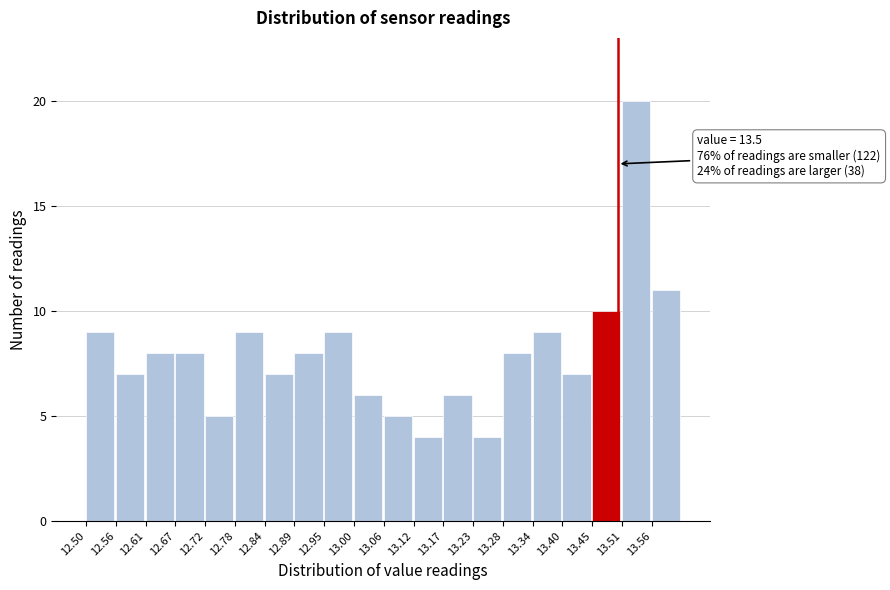

Over which range of the x-axis is the bar tallest?

13.508 to 13.564